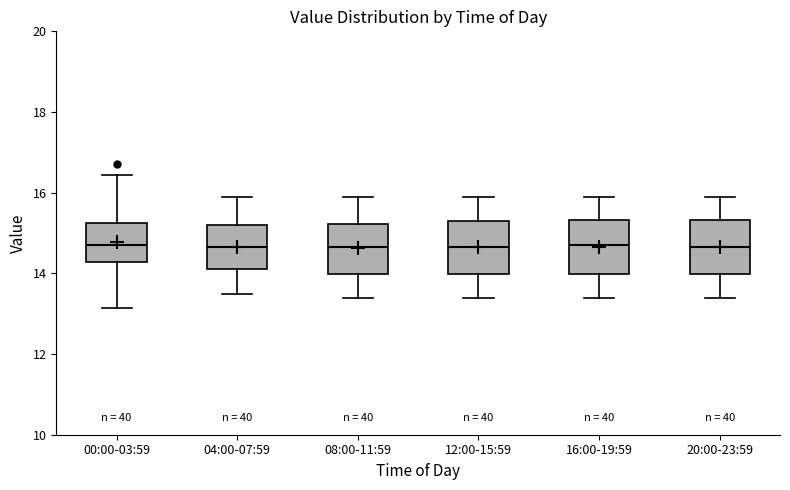

Reading left to right, transcribe this box plot: for each box, give where its median line is, the range the box spans, and where its two whiskers end, as read against the y-axis. The values are not printed on the chart, so give them approximately, as read against the axis.

00:00-03:59: median 14.8, box 14.2 to 15.2, whiskers 13.2 to 16.4
04:00-07:59: median 14.6, box 14.2 to 15.2, whiskers 13.6 to 16.0
08:00-11:59: median 14.6, box 14.0 to 15.2, whiskers 13.4 to 16.0
12:00-15:59: median 14.6, box 14.0 to 15.4, whiskers 13.4 to 16.0
16:00-19:59: median 14.8, box 14.0 to 15.4, whiskers 13.4 to 16.0
20:00-23:59: median 14.6, box 14.0 to 15.4, whiskers 13.4 to 16.0